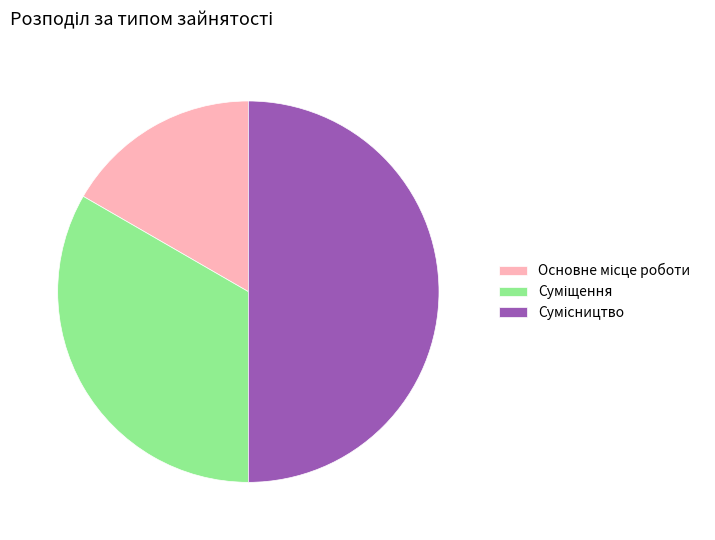

How many segments does this pie chart have?

3